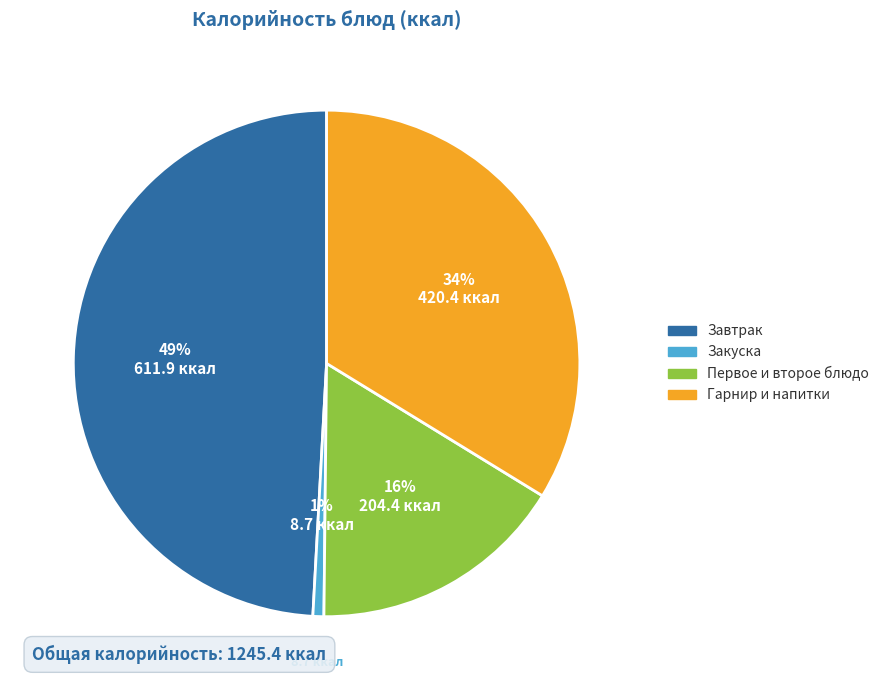

To the nearest percent, what is the average slice percentage?

25%